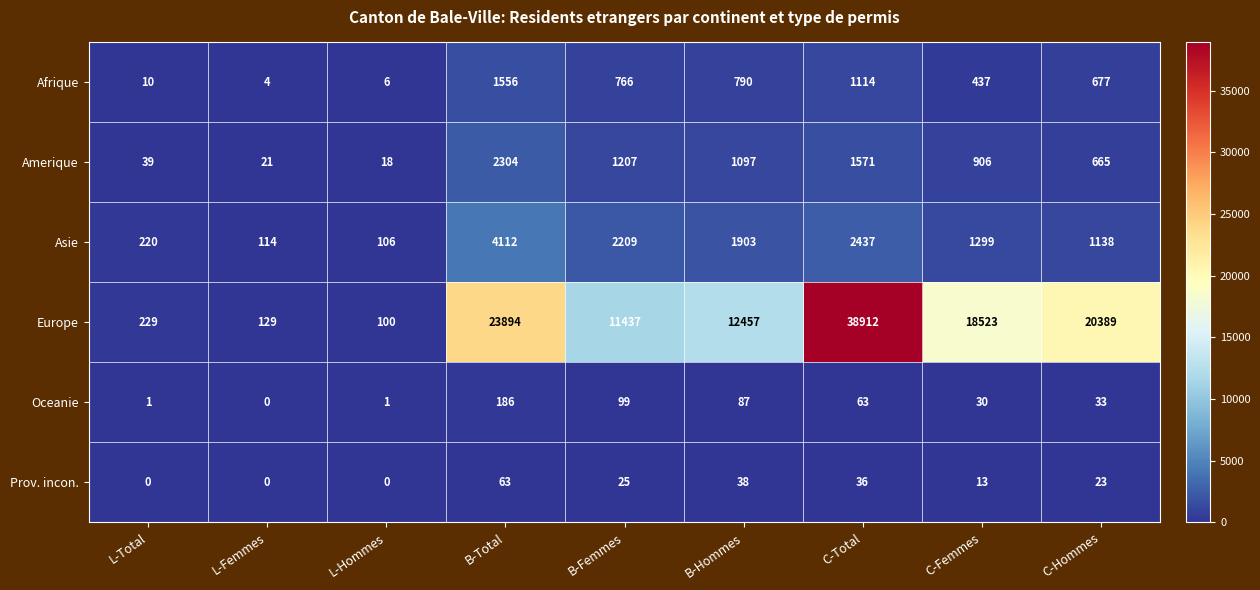

At which category is the sum across all series the highest?

C-Total